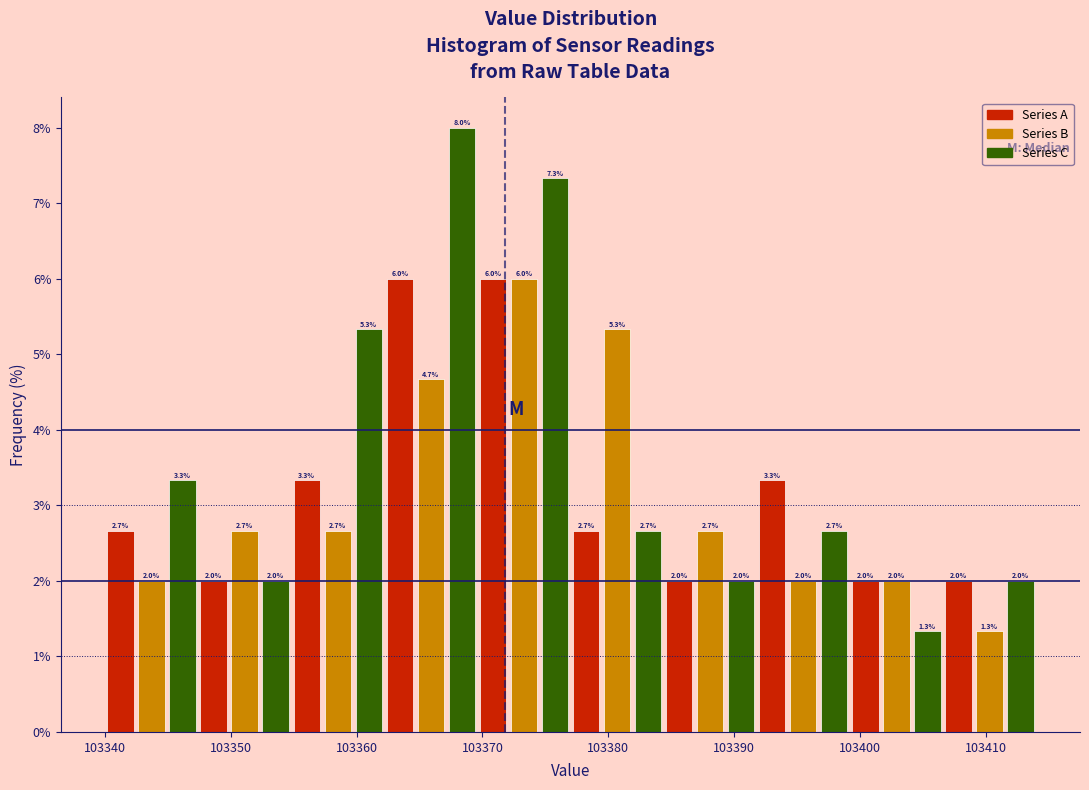

Around what value on the x-axis is the tallest bar? Give the approximate position of its centre, as read against the axis.

103368